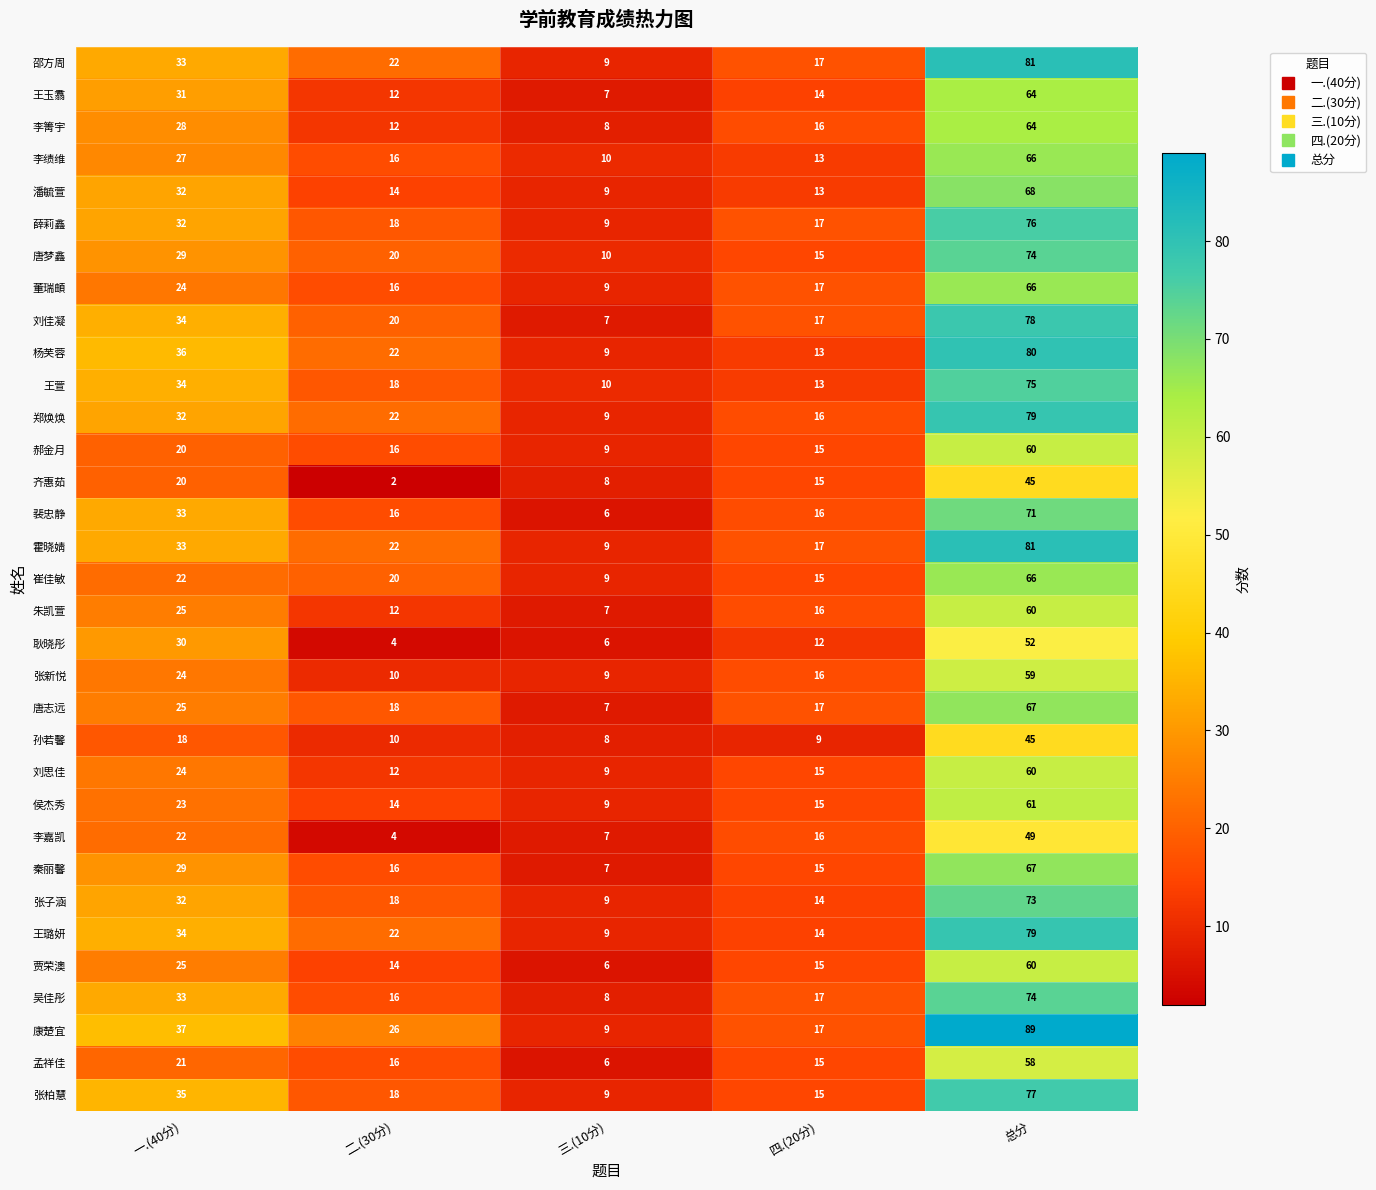

At which label does 侯杰秀 first exceed 15?

一.(40分)